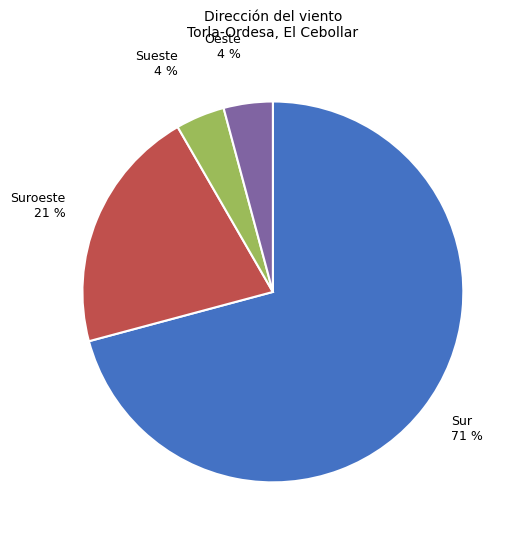

To the nearest percent, what is the combined percentage of Oeste 4 % and Suroeste 21 %?

25%